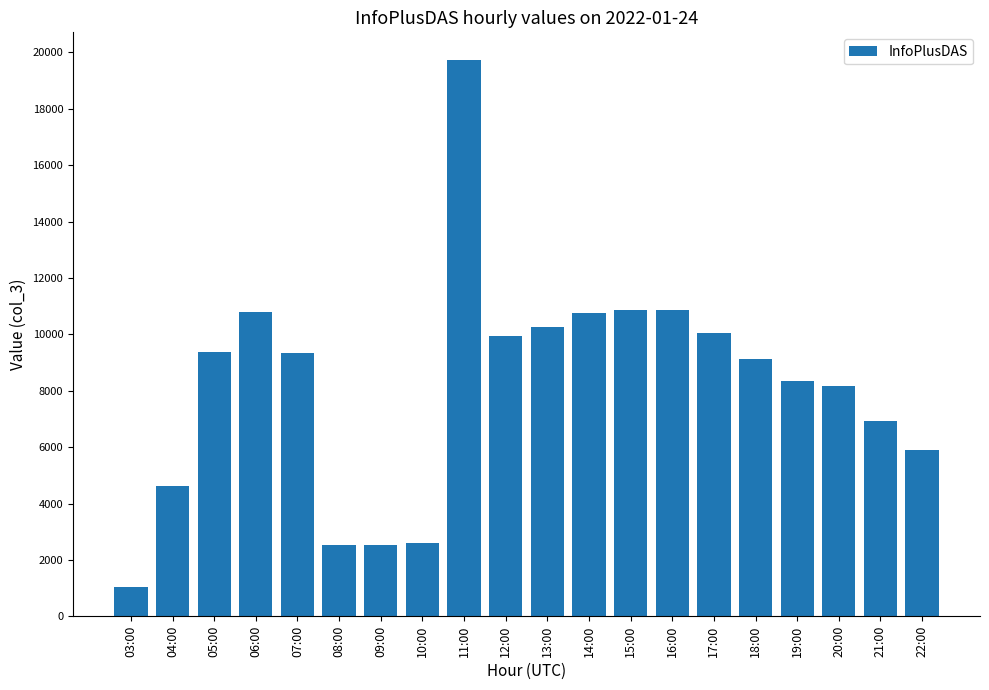

Which label corresponds to the largest value in the chart?

11:00